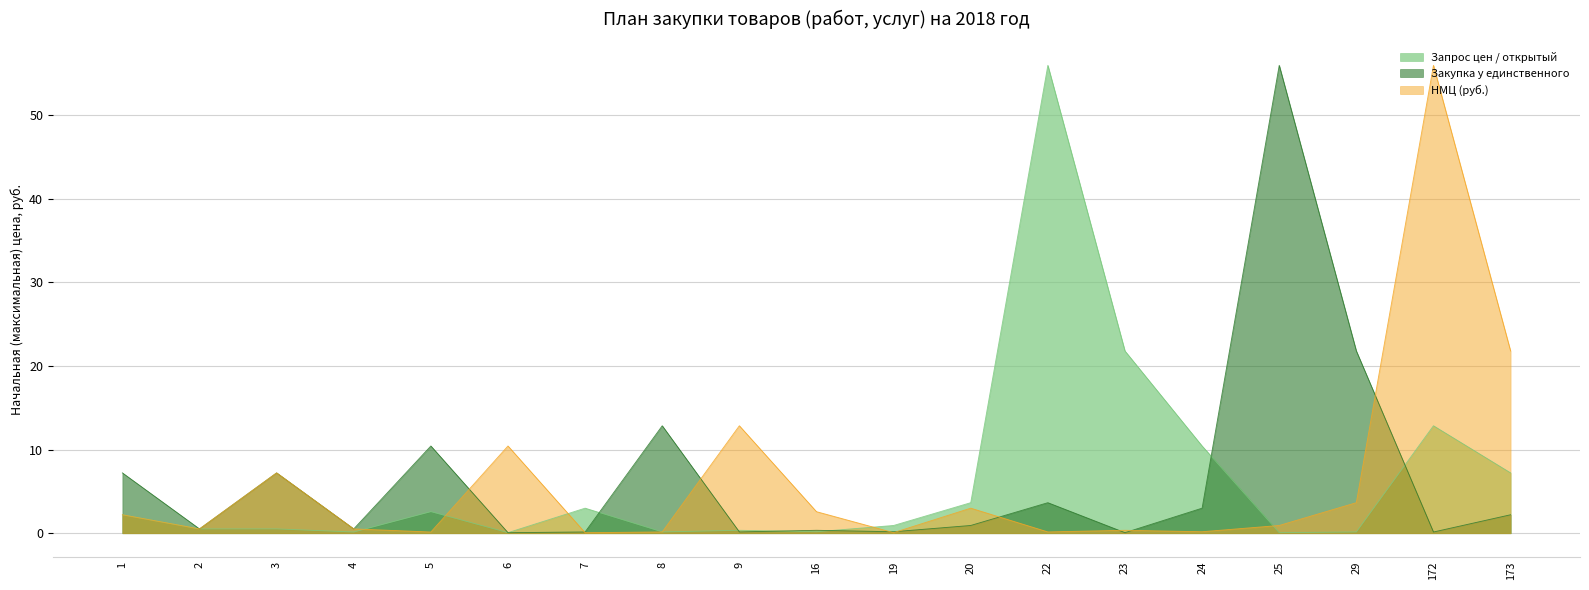

Reading right to left, transcribe all the data shown in this chart.

Запрос цен / открытый: 7.2	12.9	0.2	0.1	10.4	21.8	56.0	3.7	0.9	0.2	0.4	0.2	3.0	0.1	2.6	0.1	0.5	0.5	2.2
Закупка у единственного: 2.2	0.1	21.8	56.0	3.0	0.1	3.7	0.9	0.2	0.4	0.2	12.9	0.2	0.1	10.4	0.5	7.2	0.5	7.2
НМЦ (руб.): 21.8	56.0	3.7	0.9	0.2	0.4	0.2	3.0	0.1	2.6	12.9	0.2	0.1	10.4	0.1	0.5	7.2	0.5	2.2